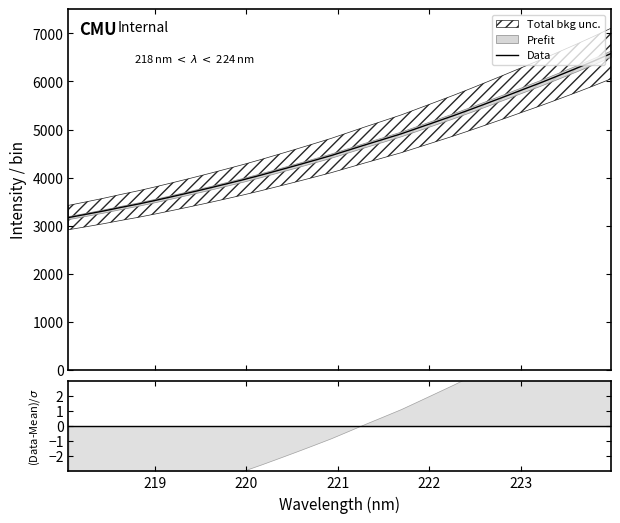

What is the highest value of the Data series?

6580.3